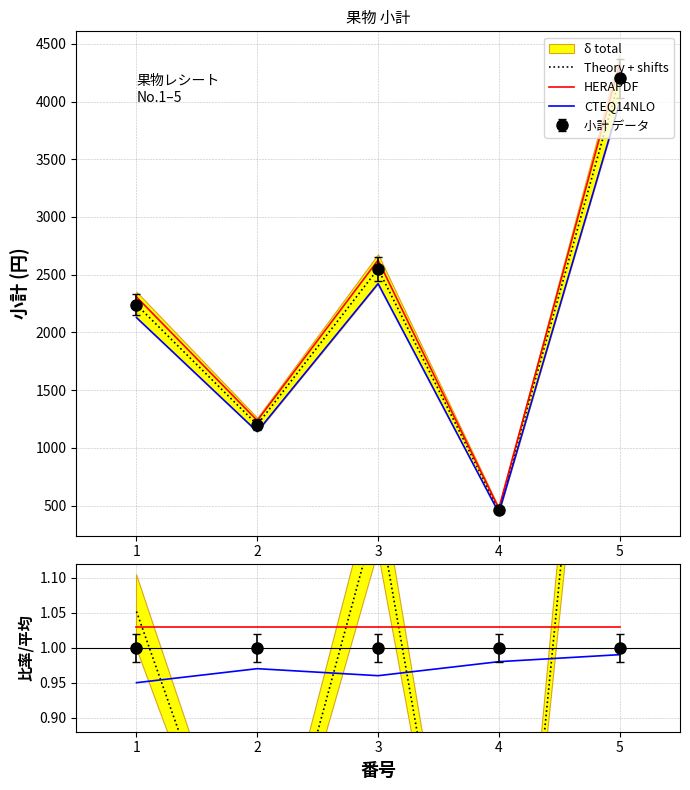

At which category is the sum across all series the highest?

5